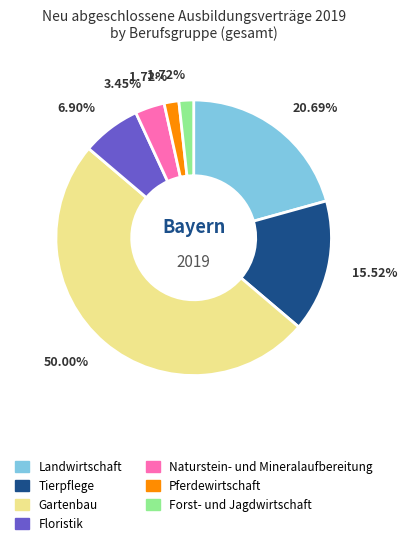

What is the total percentage of Tierpflege and Naturstein- und Mineralaufbereitung?

19.0%